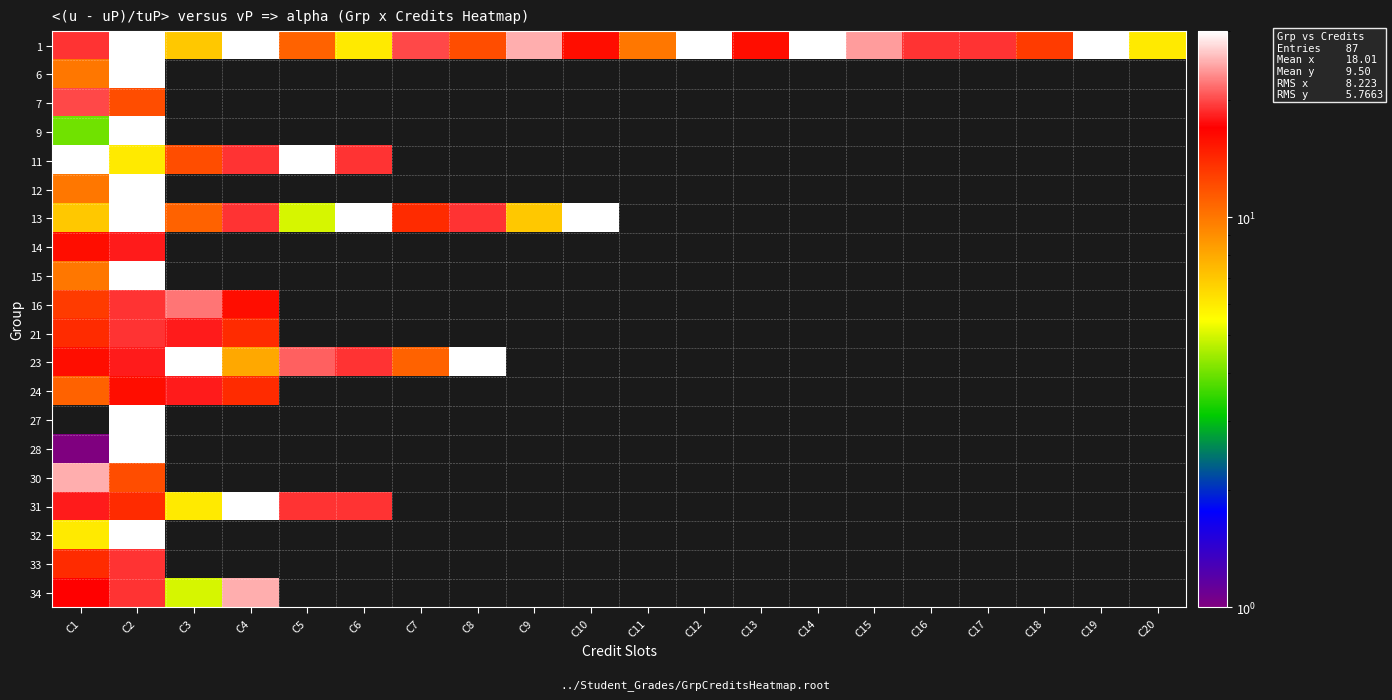

At which category is the sum across all series the highest?

C2